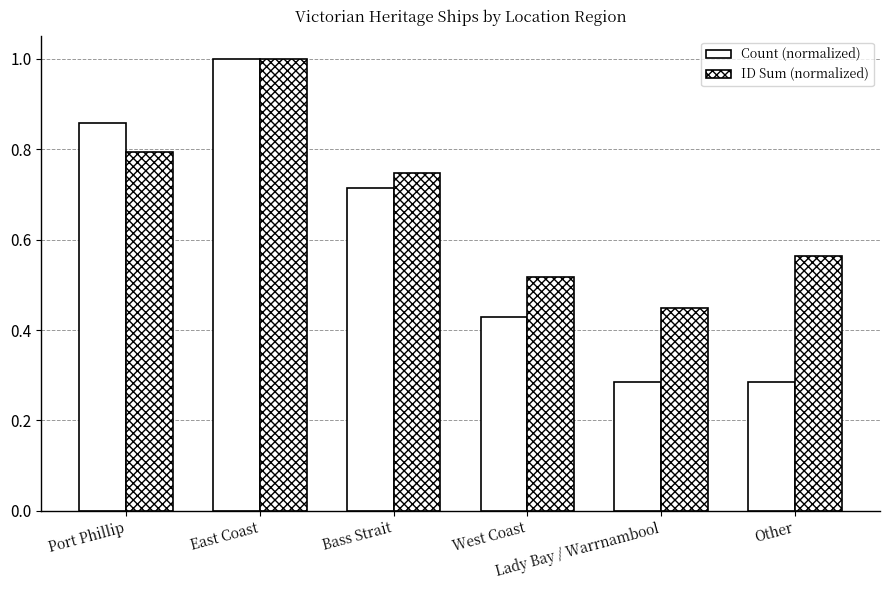

How many series are shown in this chart?

2